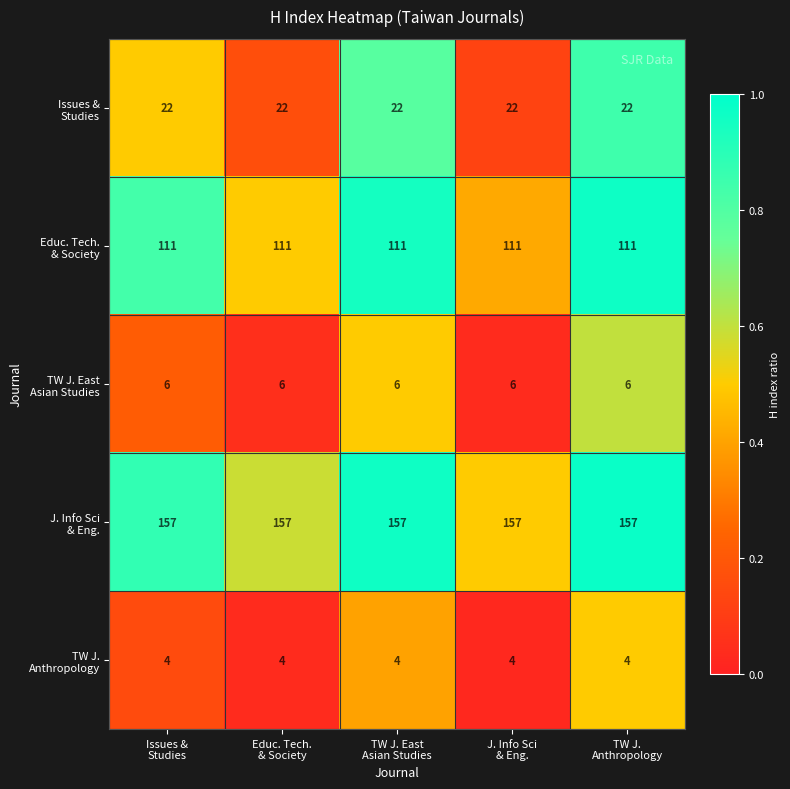

At how many categories does at least one series exceed 145?

5